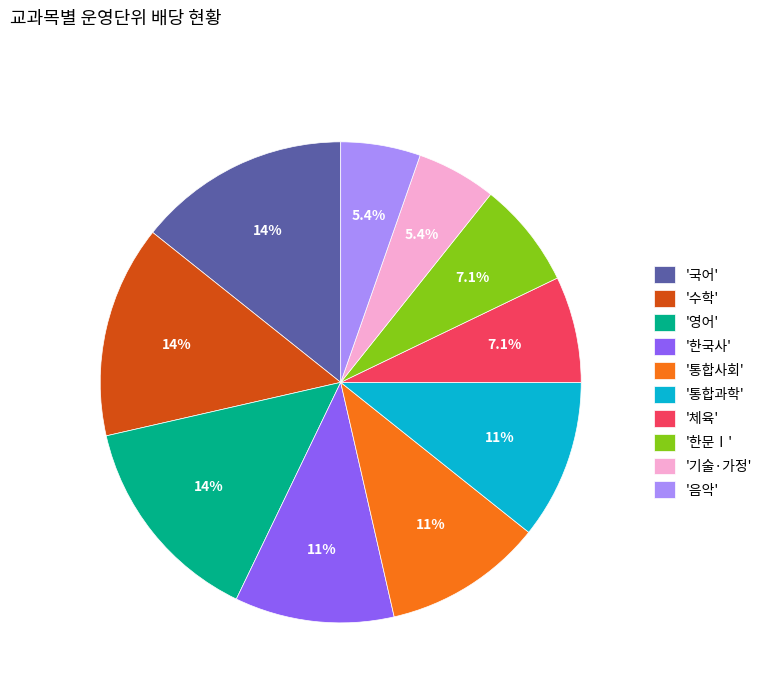

To the nearest percent, what is the difference between the largest and smallest slice percentages?

9%